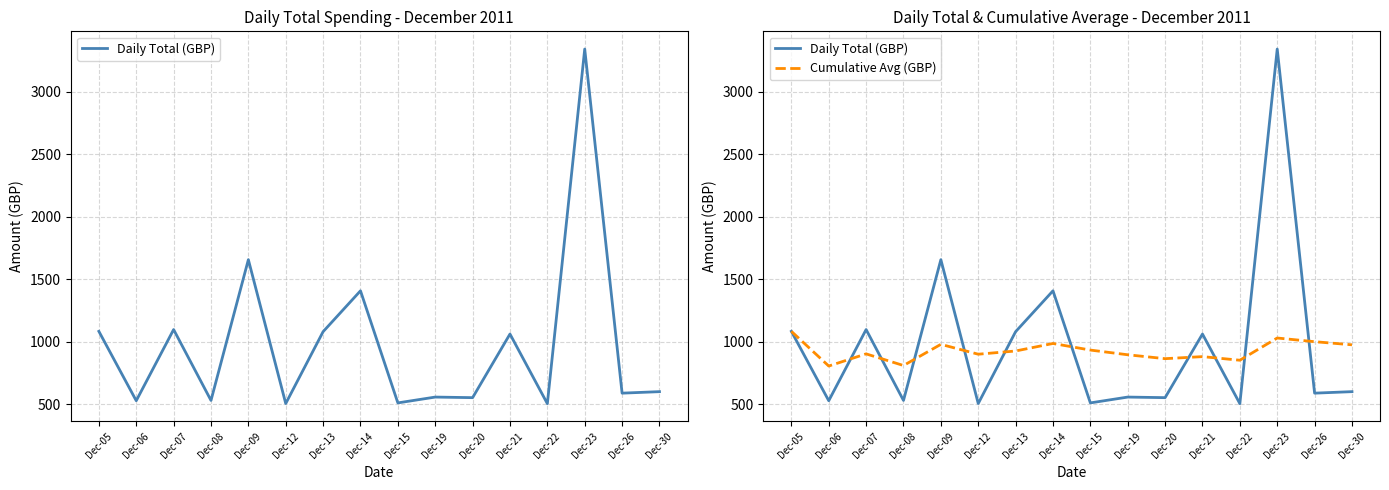

Is it true that Daily Total (GBP) equals 529.7 at Dec-08?

True